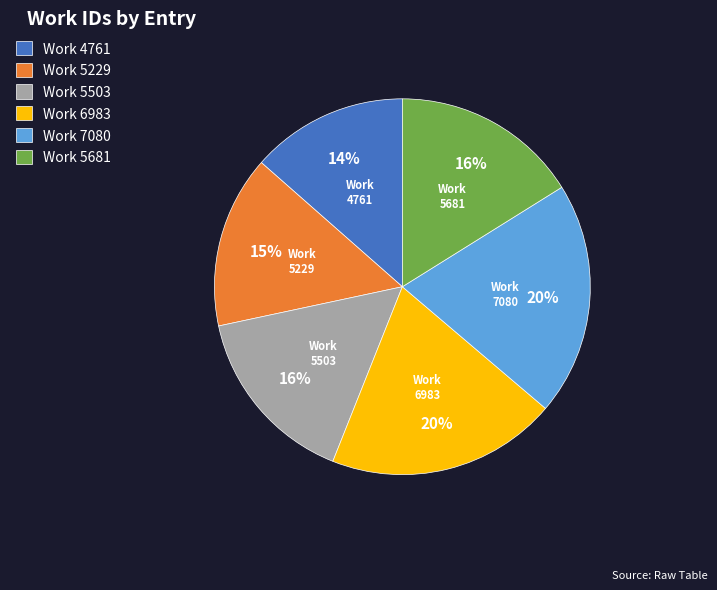

Which has a higher value, Work 7080 or Work 5503?

Work 7080